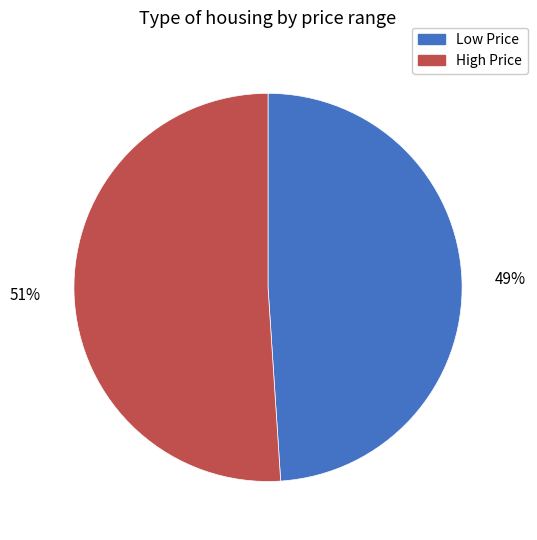

Is there any slice that represents more than half of the pie?

Yes